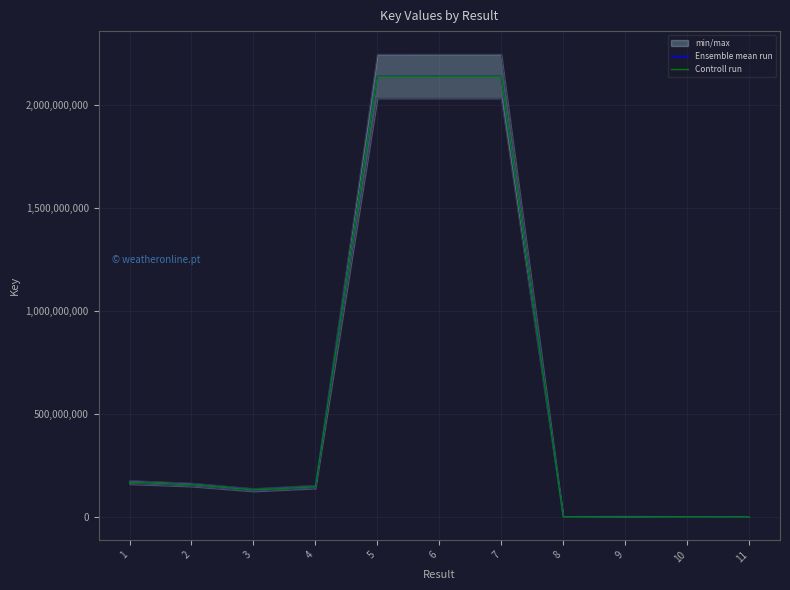

True or false: Controll run and Ensemble mean run intersect in this chart.

False